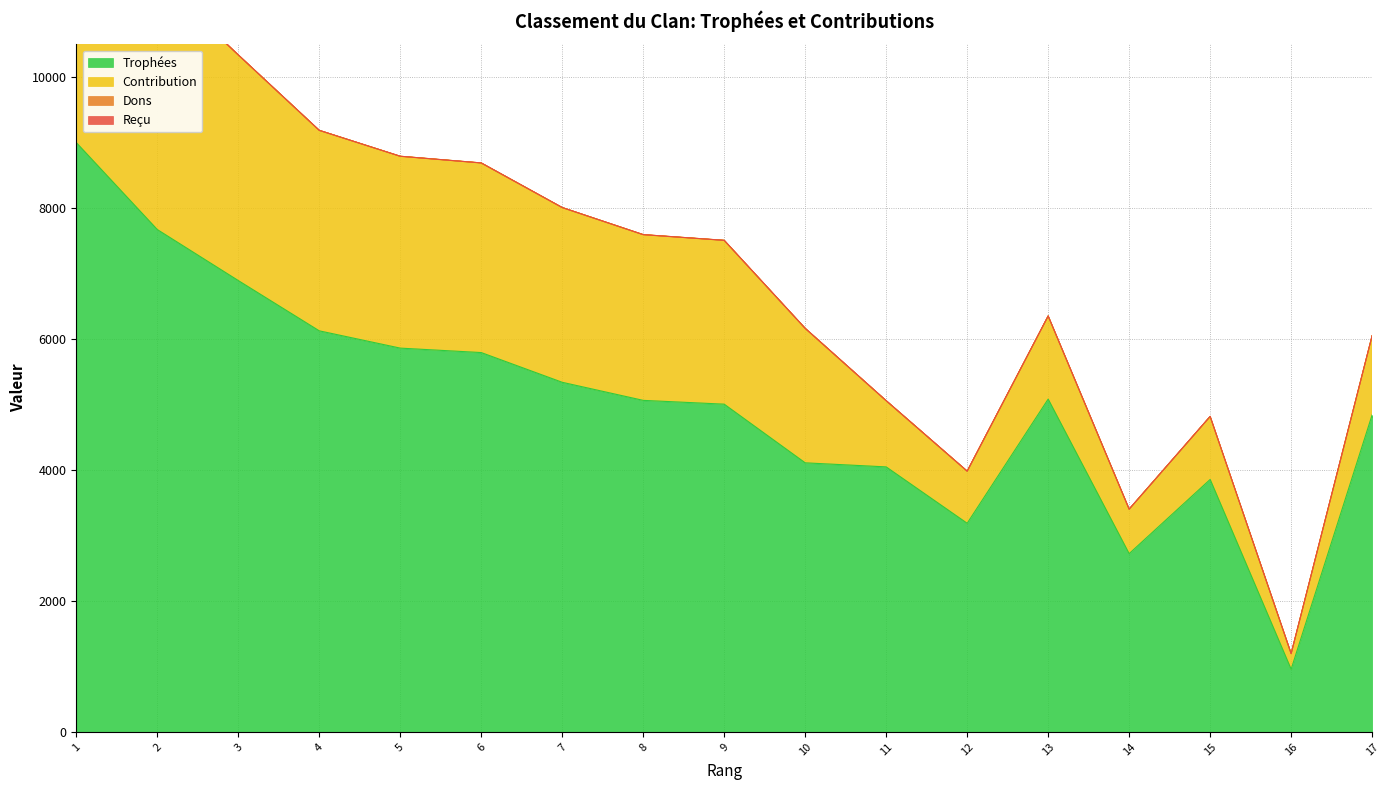

What is the average value of the Trophées series?

5032